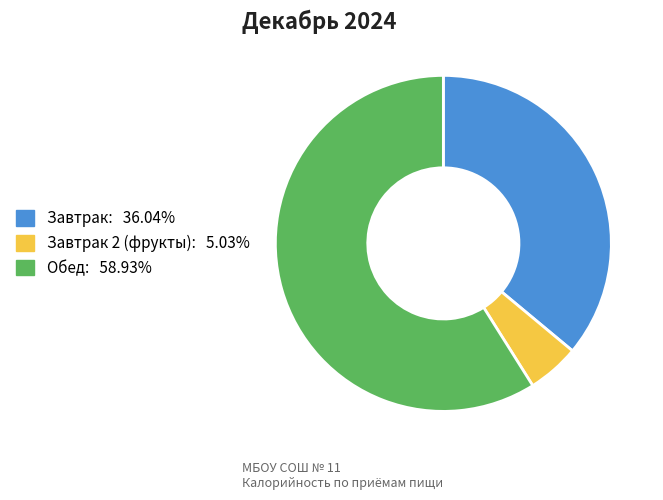

Is there any slice that represents more than half of the pie?

Yes